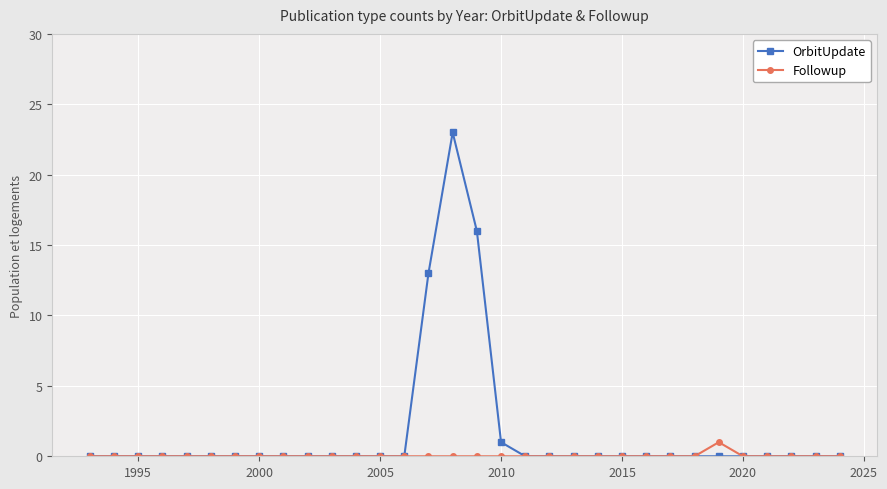

What is the maximum value for OrbitUpdate?

23